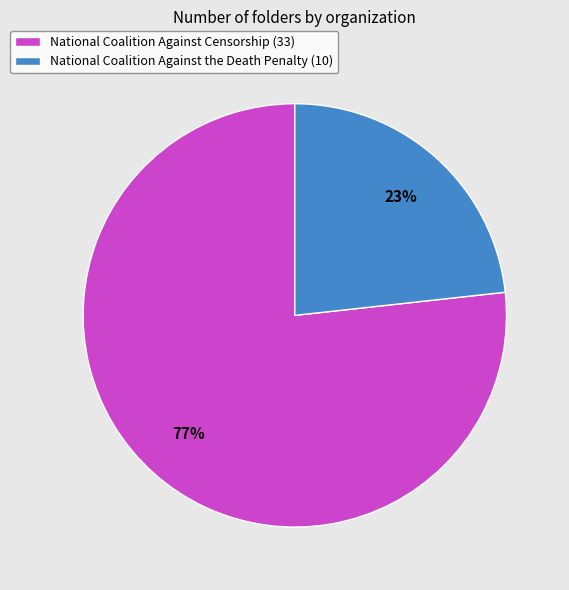

Do National Coalition Against the Death Penalty (10) and National Coalition Against Censorship (33) together represent more than half of the pie?

Yes